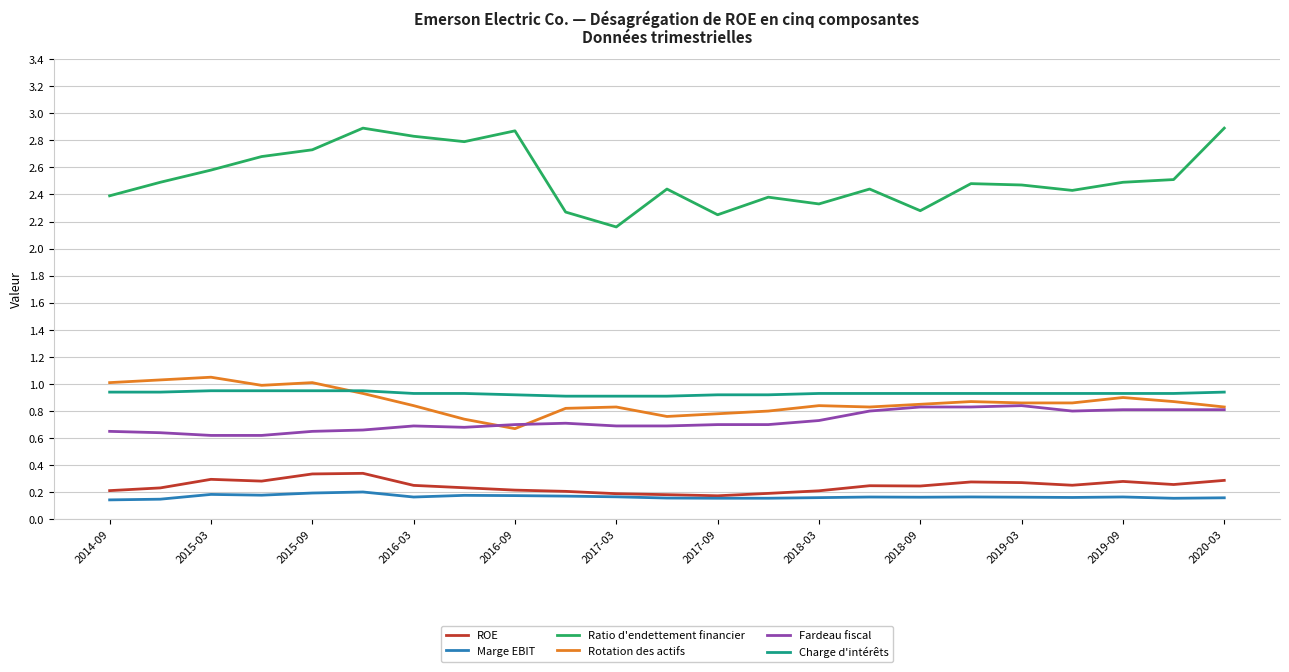

True or false: Ratio d'endettement financier and Charge d'intérêts cross at least once.

False